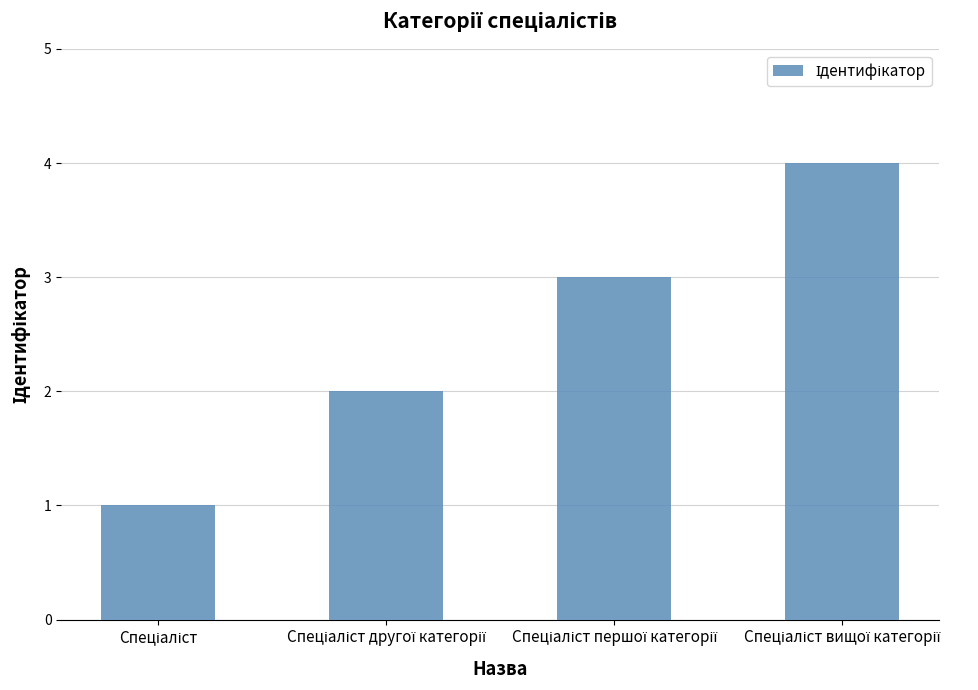

What is the sum of all values?

10